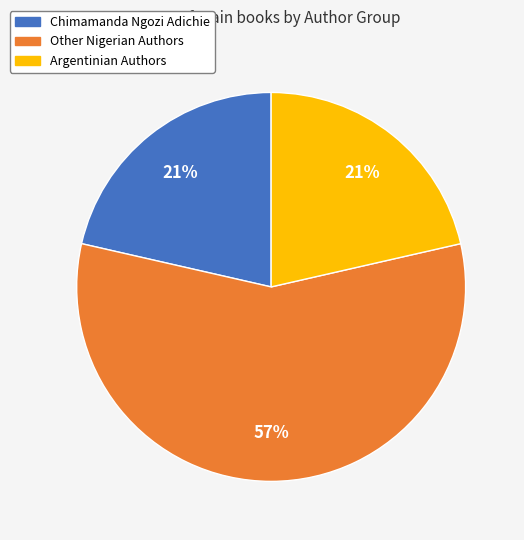

True or false: Other Nigerian Authors accounts for 57% of the total.

True